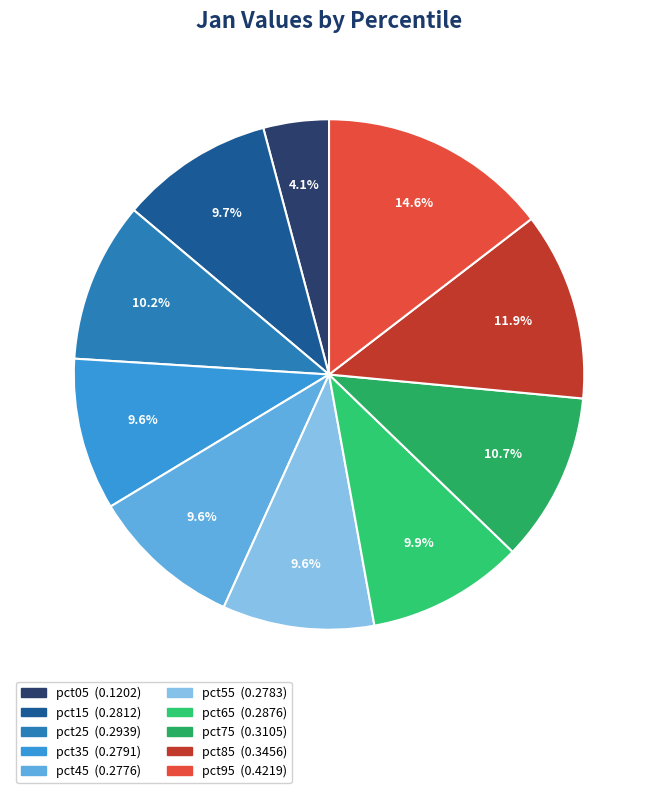

True or false: pct65 accounts for 2% of the total.

False